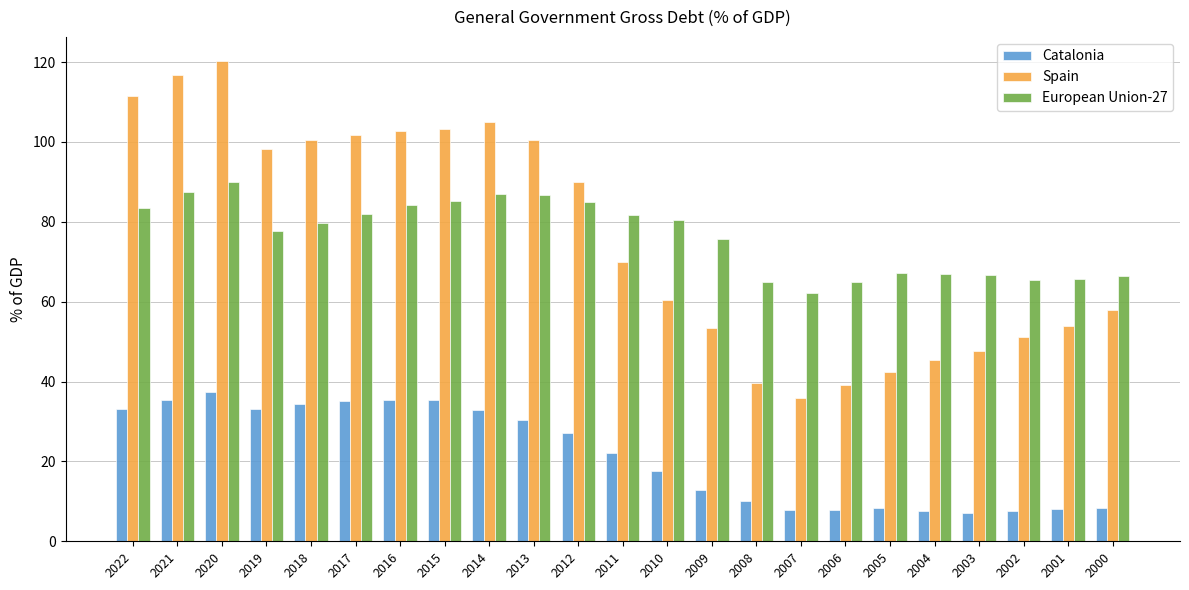

Which label corresponds to the largest value in the chart?

2020